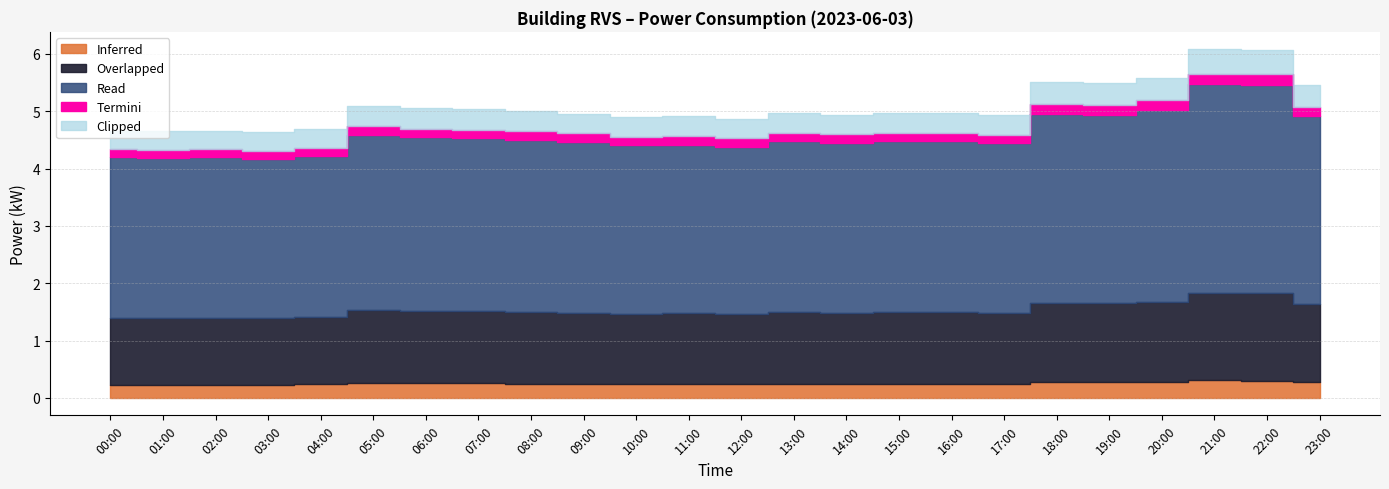

How many interior local valleys (lower than both neighbors) does the data have?

7